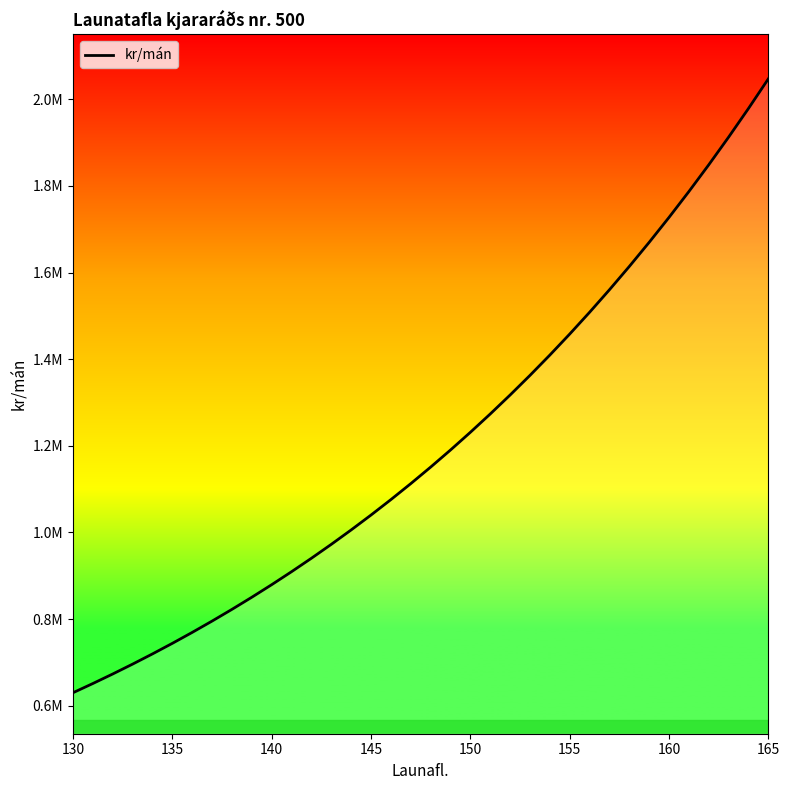

Does the chart display data point markers on the line(s)?

No